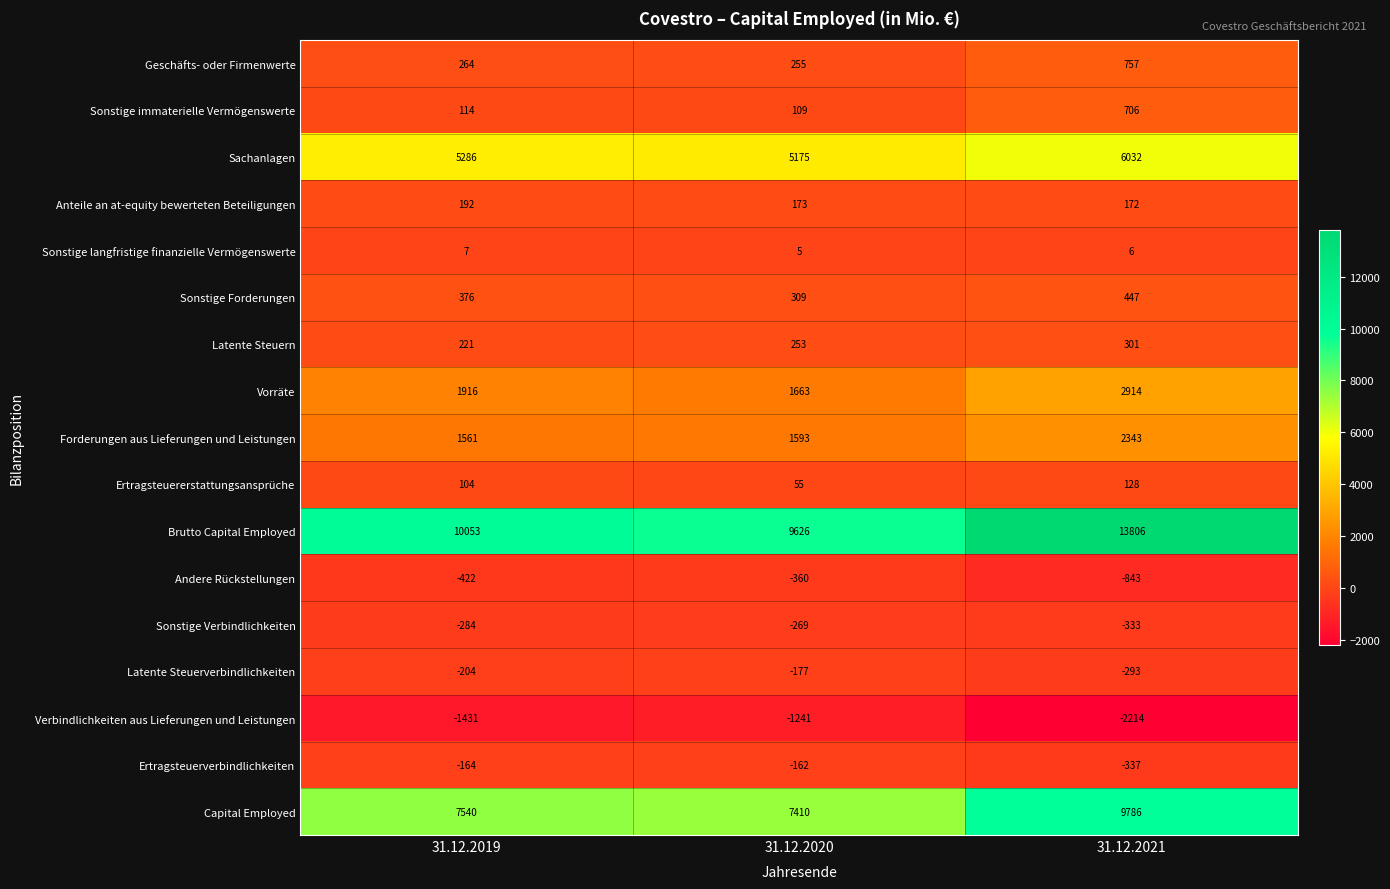

Is it true that Forderungen aus Lieferungen und Leistungen equals 741 at 31.12.2021?

False